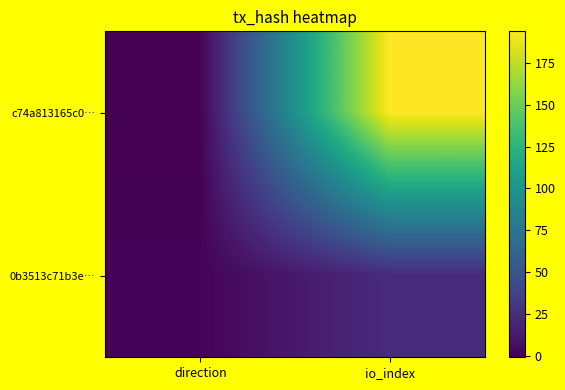

Which has a higher value, io_index or direction?

io_index